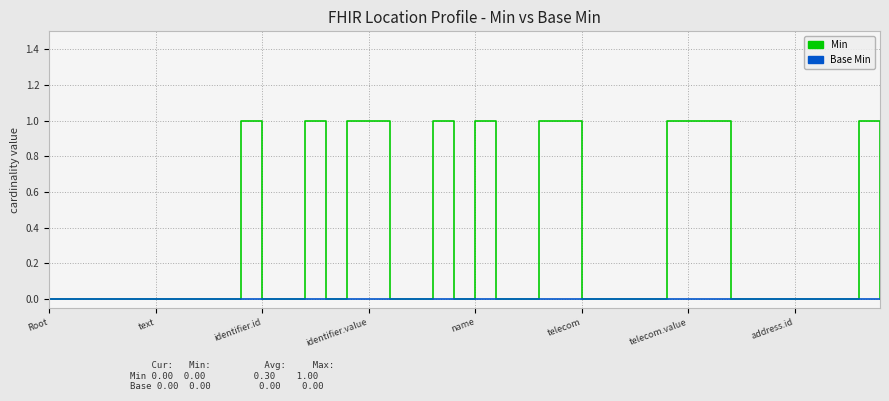

What is the greatest value displayed?

1